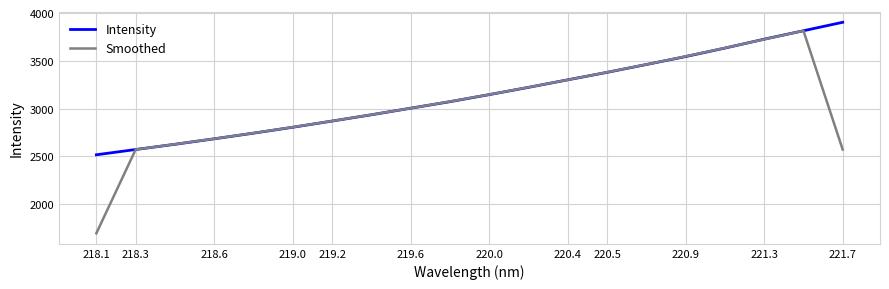

What are all the series names shown in the legend?

Intensity, Smoothed